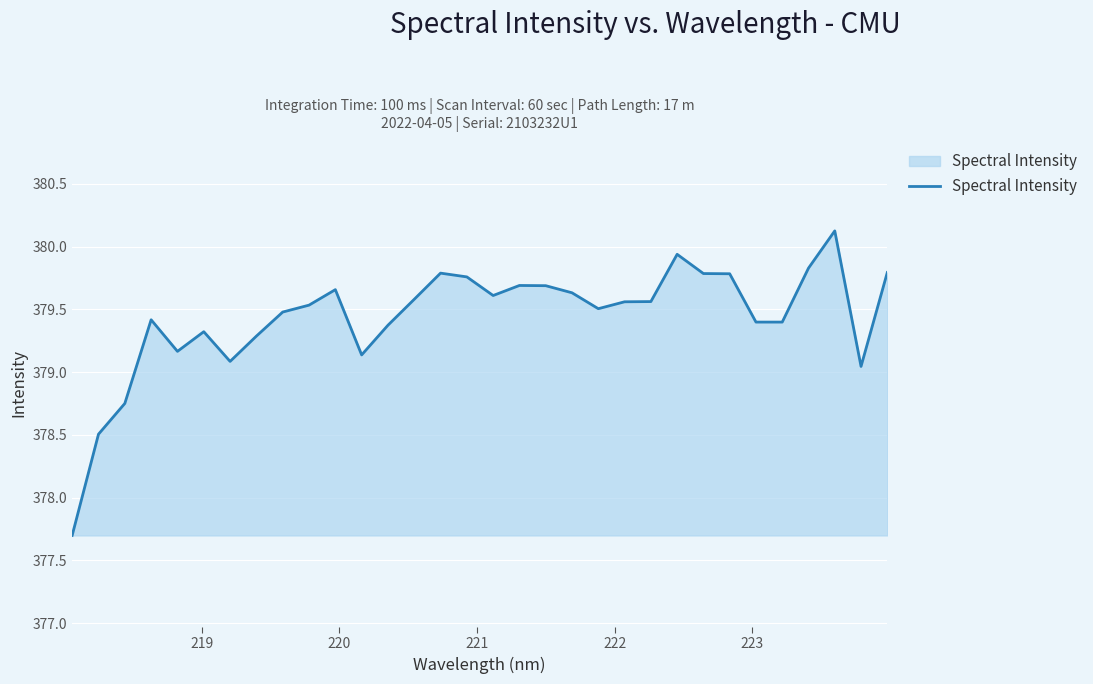

What is the greatest value displayed?

380.1